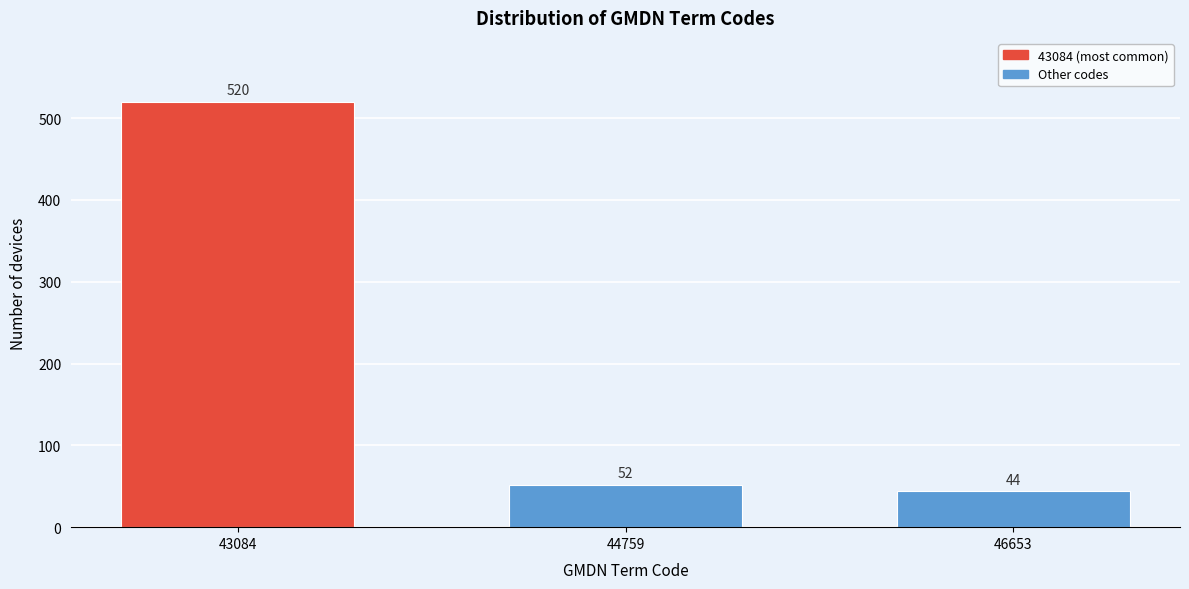

Reading left to right, list all the values displayed in this chart.

43084=520	44759=52	46653=44